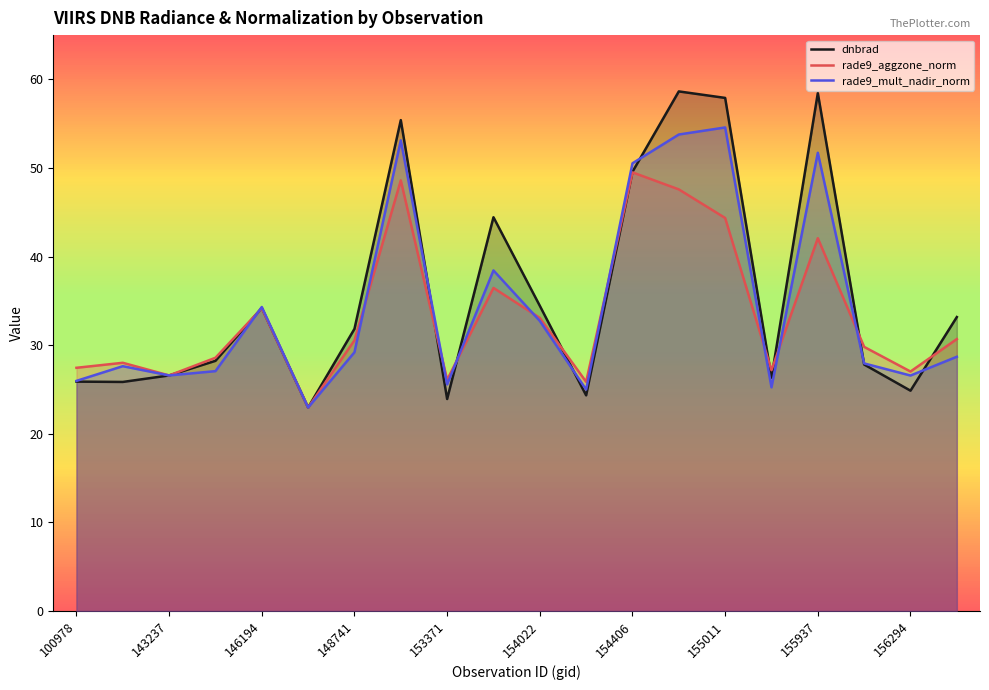

What is the maximum value shown in the chart?

58.6